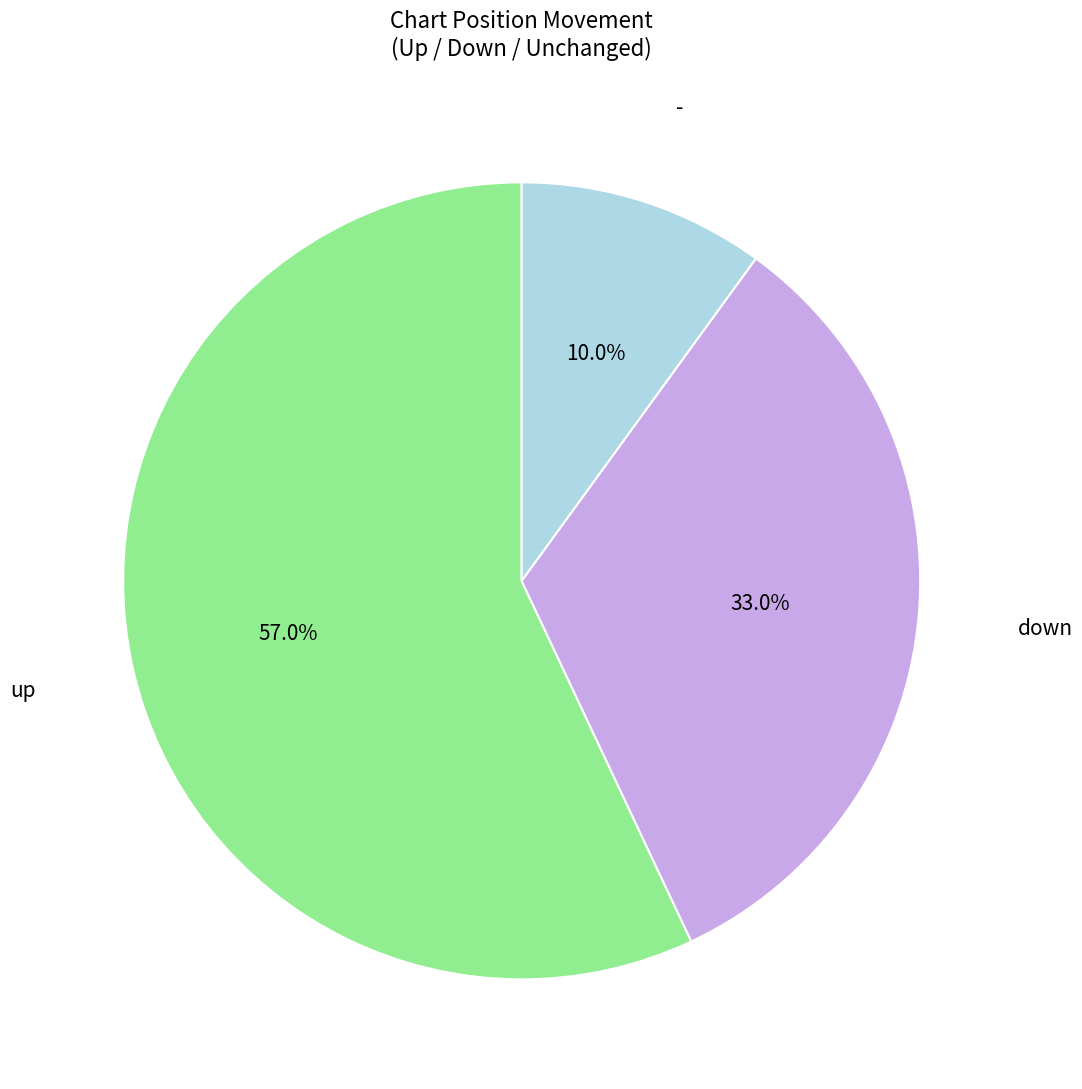

Is there any slice that represents more than half of the pie?

Yes